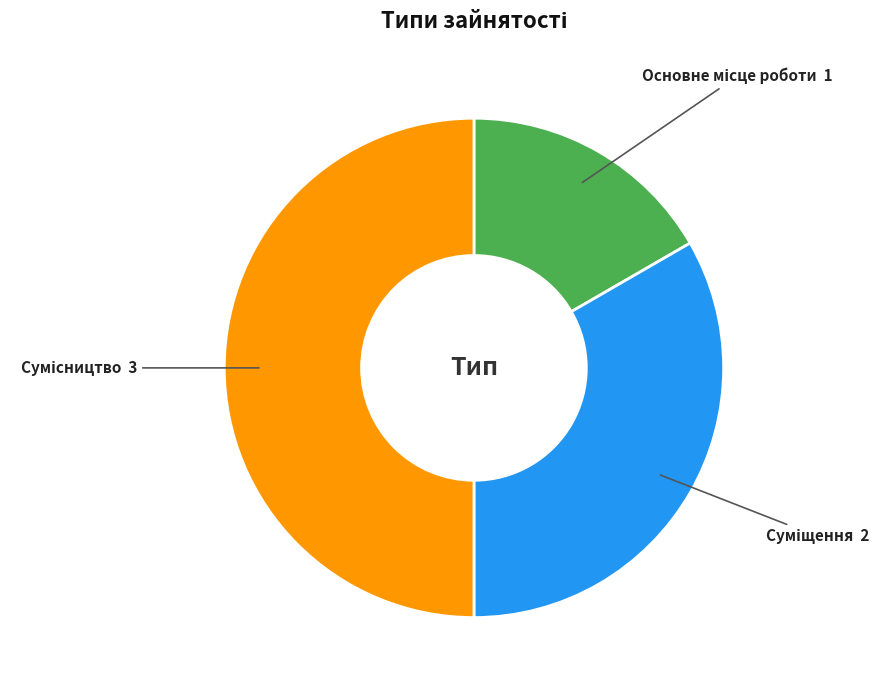

Does Сумісництво account for over 50% of the chart?

No